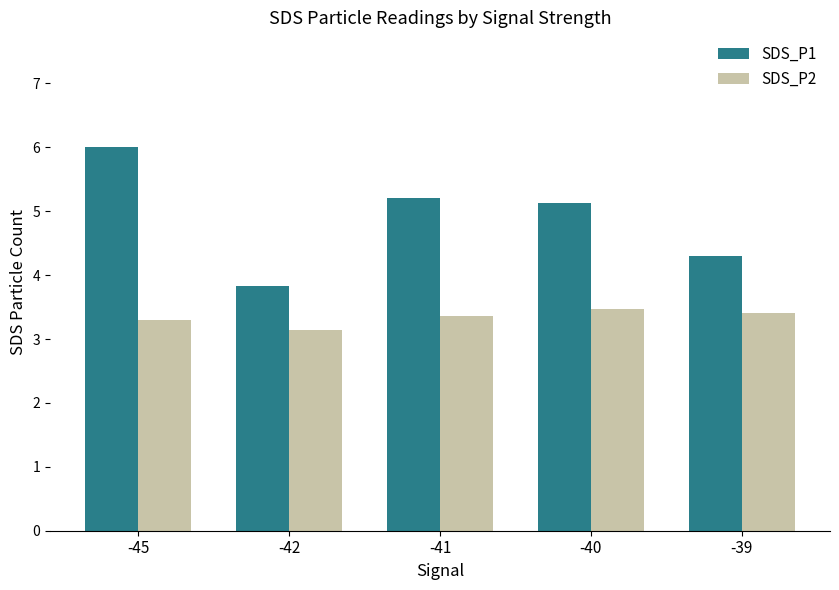

The SDS_P2 series shows 3.4 at -41. True or false?

True